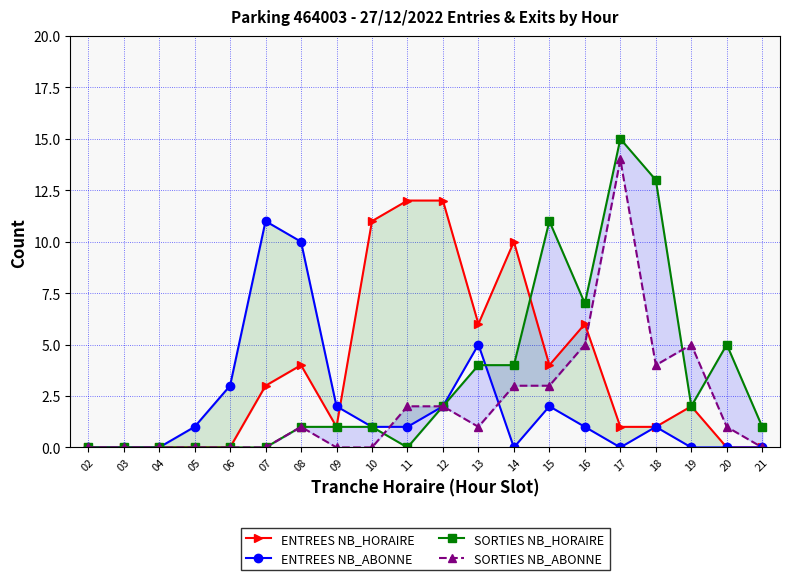

True or false: SORTIES NB_ABONNE has a value of -9 at 04.

False